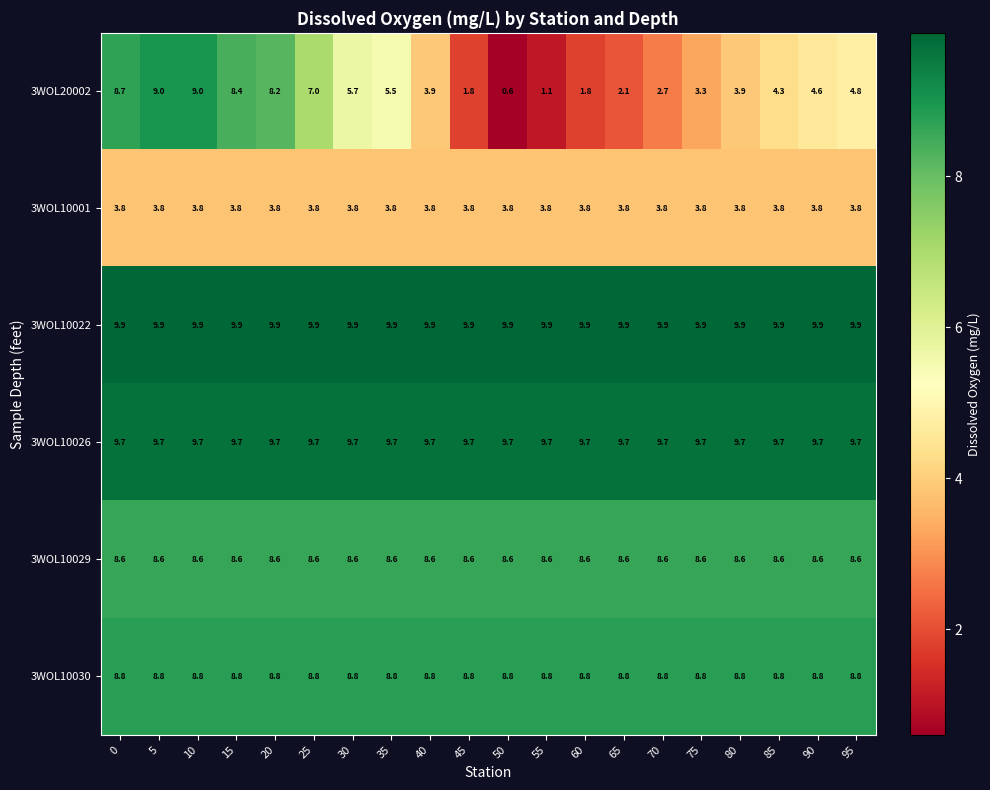

What is the smallest value displayed?

0.6